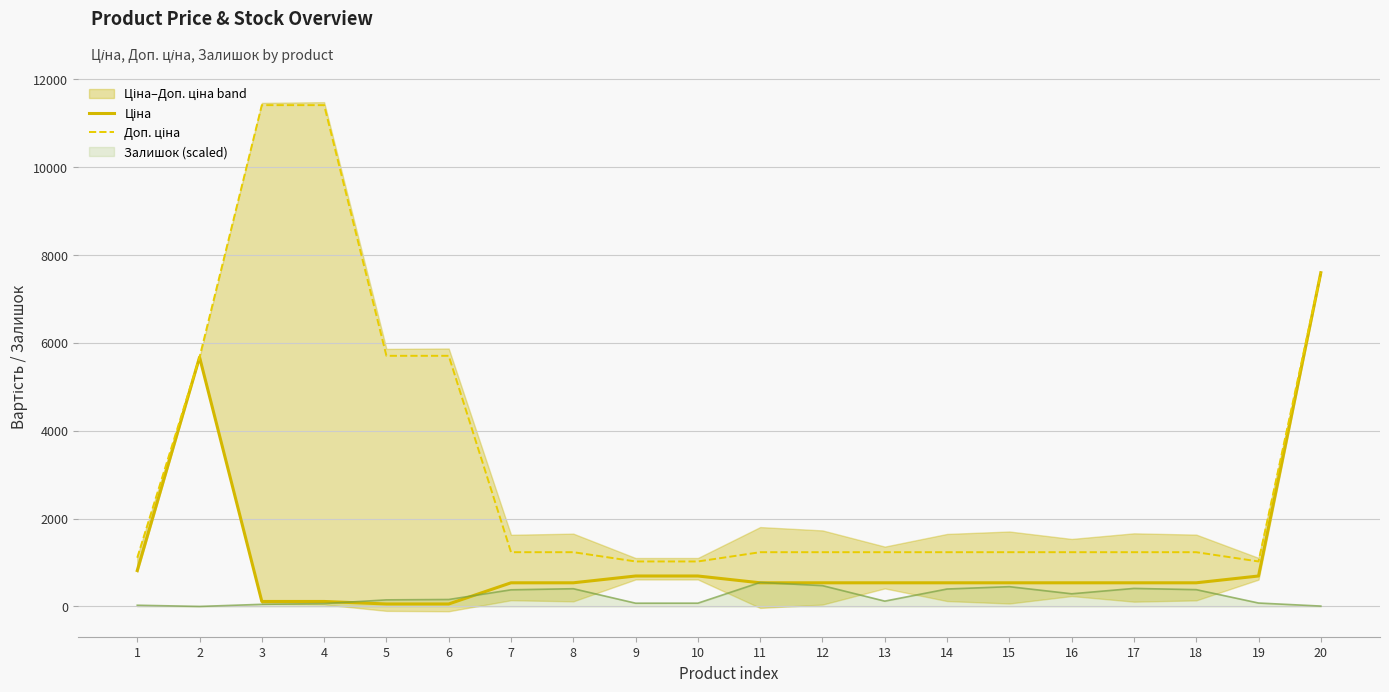

Reading left to right, extract all data points from this chart.

Ціна: 818.5	5673.8	114.1	114.1	57.0	57.0	539.0	539.0	693.7	693.7	539.0	539.0	539.0	539.0	539.0	539.0	539.0	539.0	693.7	7596.5
Доп. ціна: 1109.2	5673.8	11410.0	11410.0	5705.0	5705.0	1235.4	1235.4	1024.6	1024.6	1235.4	1235.4	1235.4	1235.4	1235.4	1235.4	1235.4	1235.4	1024.6	7596.5